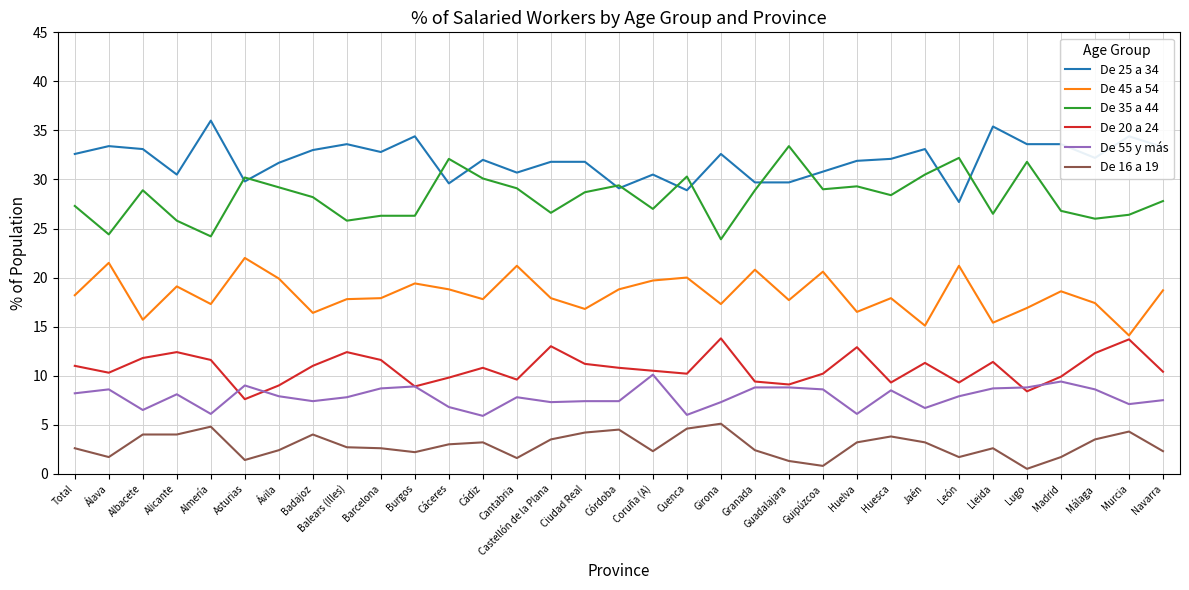

Rank the series at Girona from highest to lowest value.

De 25 a 34, De 35 a 44, De 45 a 54, De 20 a 24, De 55 y más, De 16 a 19